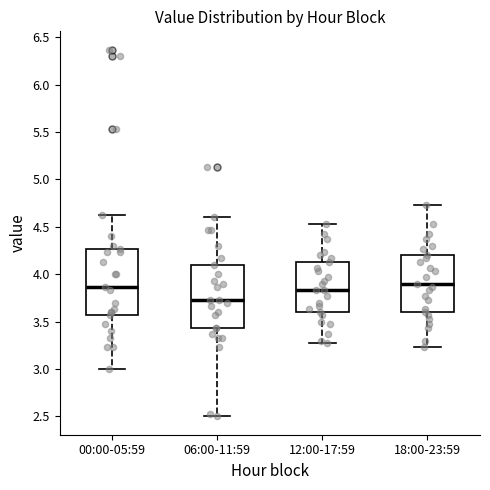

Reading left to right, transcribe this box plot: for each box, give where its median line is, the range the box spans, and where its two whiskers end, as read against the y-axis. The values are not printed on the chart, so give them approximately, as read against the axis.

00:00-05:59: median 3.85, box 3.55 to 4.25, whiskers 3.00 to 4.65
06:00-11:59: median 3.75, box 3.45 to 4.10, whiskers 2.50 to 4.60
12:00-17:59: median 3.85, box 3.60 to 4.15, whiskers 3.25 to 4.55
18:00-23:59: median 3.90, box 3.60 to 4.20, whiskers 3.25 to 4.75